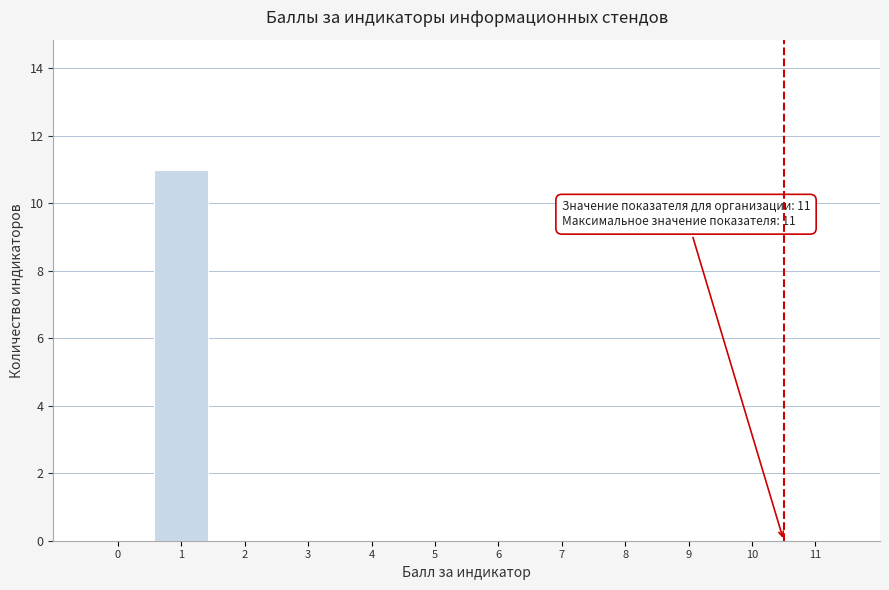

Reading left to right, extract all data points from this chart.

0=0	1=11	2=0	3=0	4=0	5=0	6=0	7=0	8=0	9=0	10=0	11=0